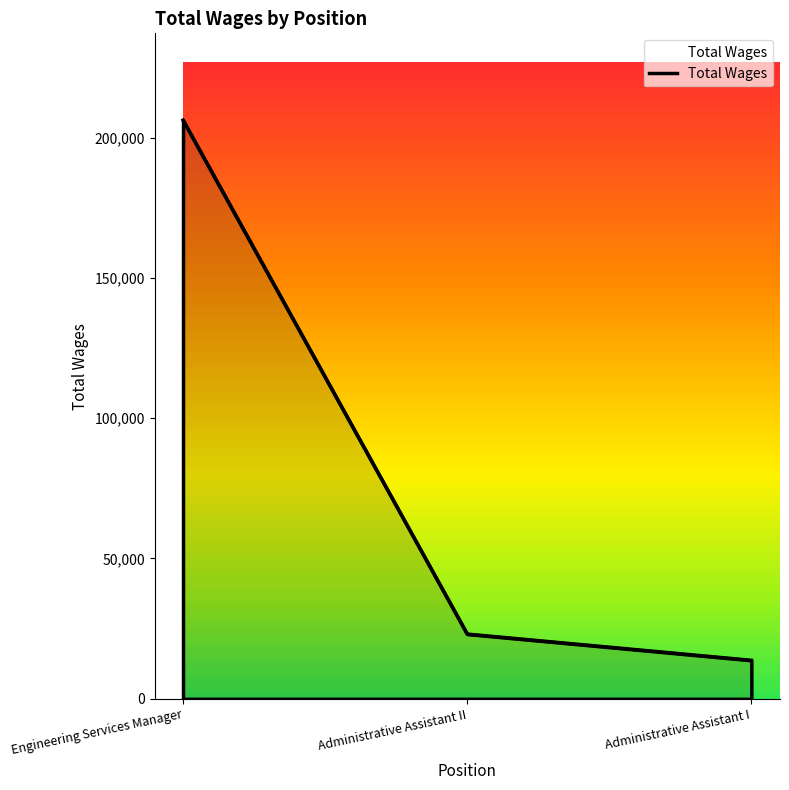

What is the minimum value shown in the chart?

13715